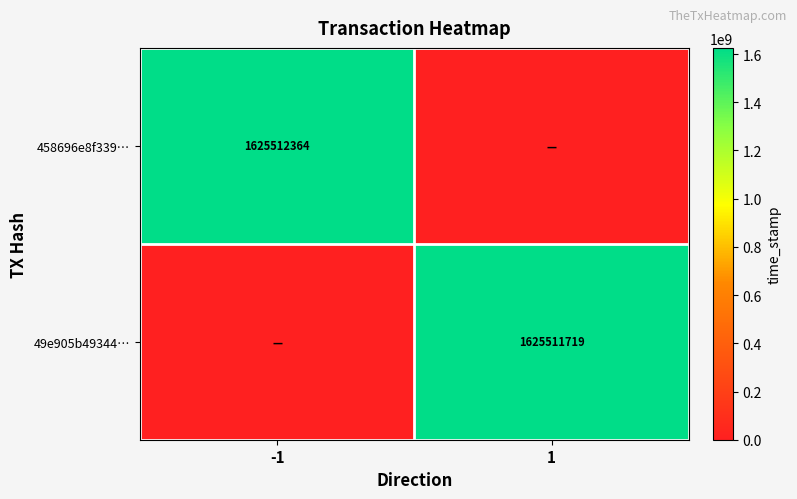

Is the value of 458696e8f339… at -1 greater than the value of 49e905b49344… at 1?

Yes